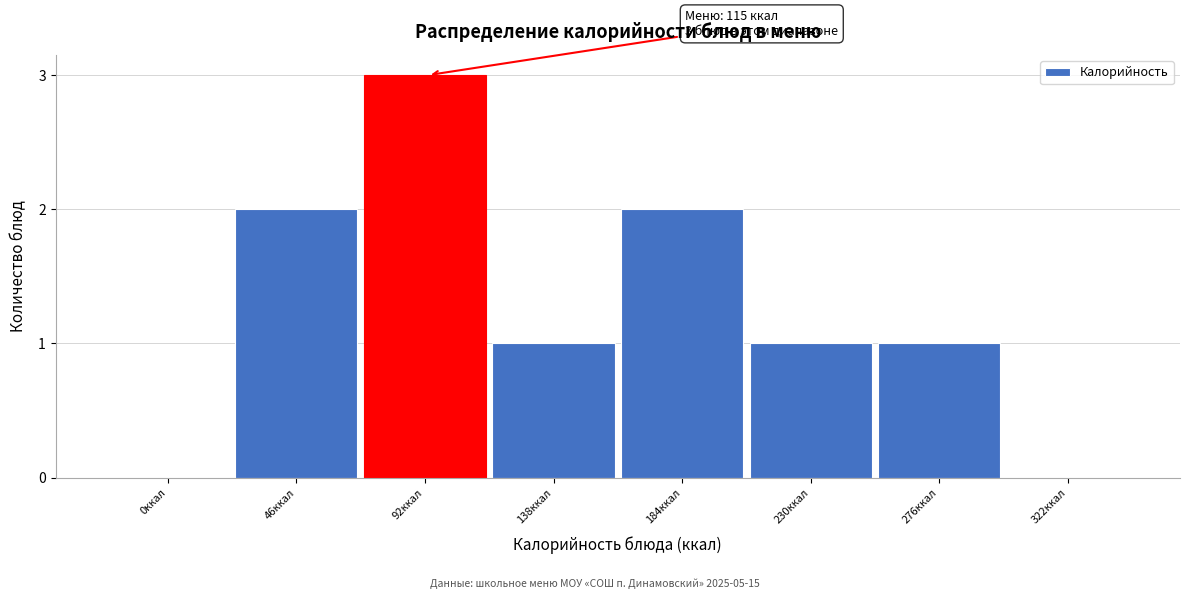

Reading left to right, transcribe all the data shown in this chart.

0ккал=0	46ккал=2	92ккал=3	138ккал=1	184ккал=2	230ккал=1	276ккал=1	322ккал=0